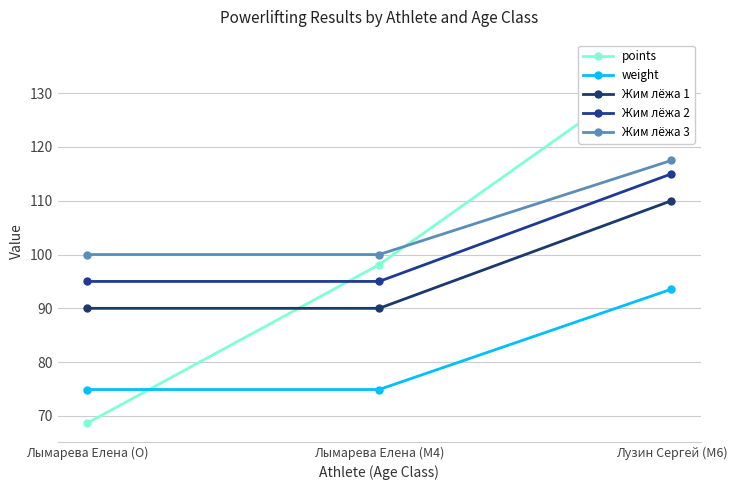

Reading right to left, what are all the values shown in this chart?

points: 136.6	98.1	68.6
weight: 93.5	74.9	74.9
Жим лёжа 1: 110.0	90.0	90.0
Жим лёжа 2: 115.0	95.0	95.0
Жим лёжа 3: 117.5	100.0	100.0